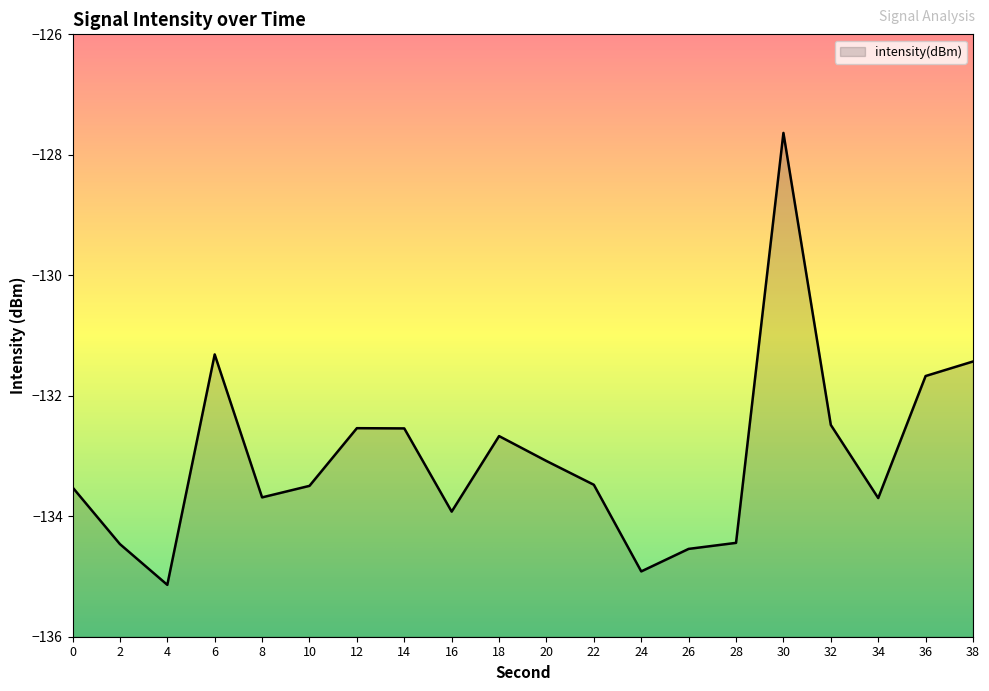

True or false: there are more than 1 points higher than both neighbors.

True